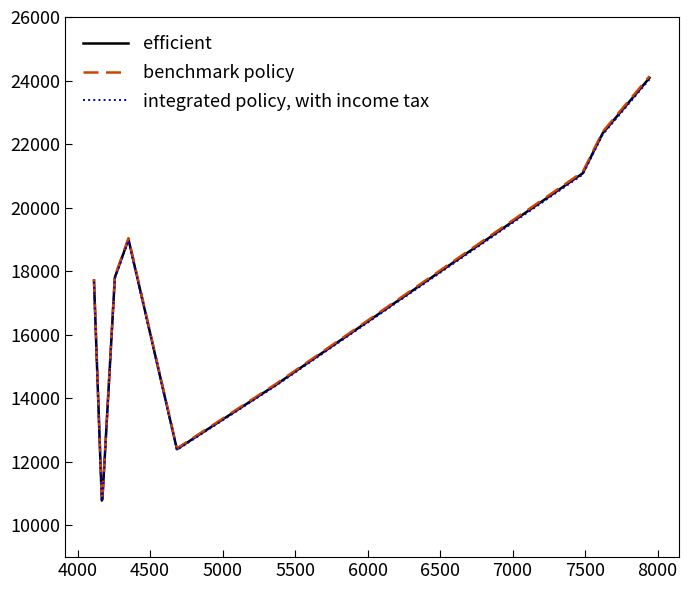

True or false: efficient and integrated policy, with income tax intersect in this chart.

False